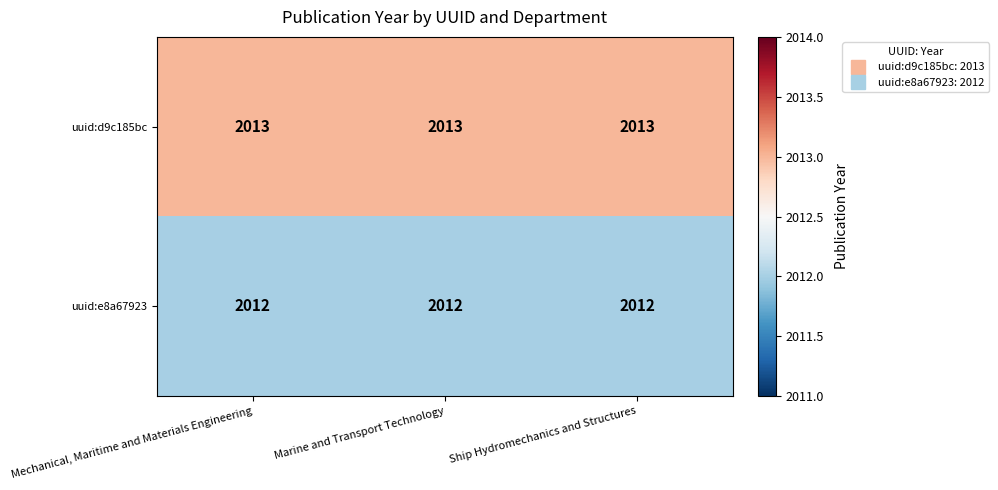

Which series has the largest total across all categories?

uuid:d9c185bc